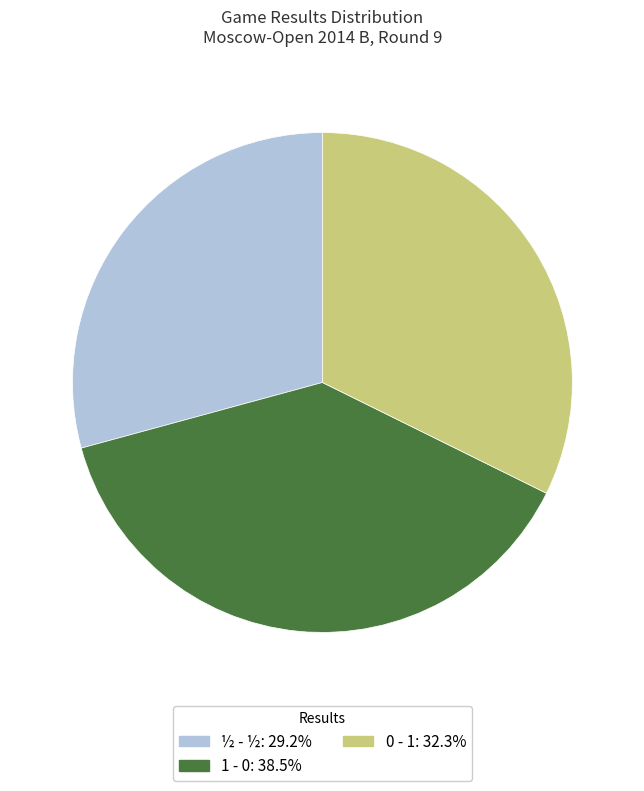

What is the ratio of the value at ½ - ½: 29.2% to the value at 0 - 1: 32.3%?

0.9